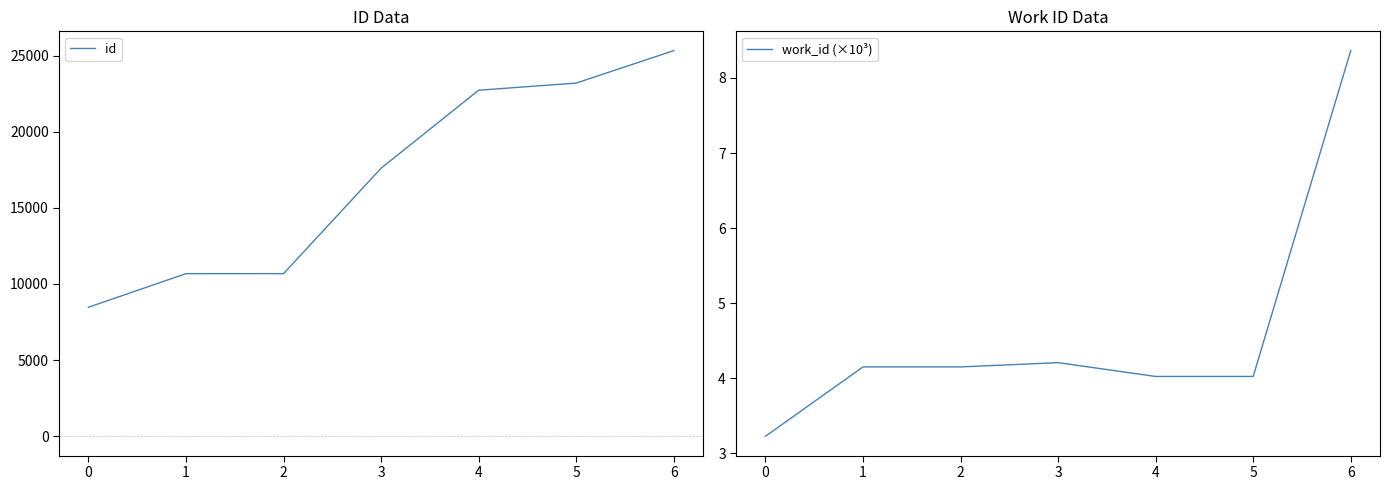

The value of id at 3 is 17601. True or false?

True